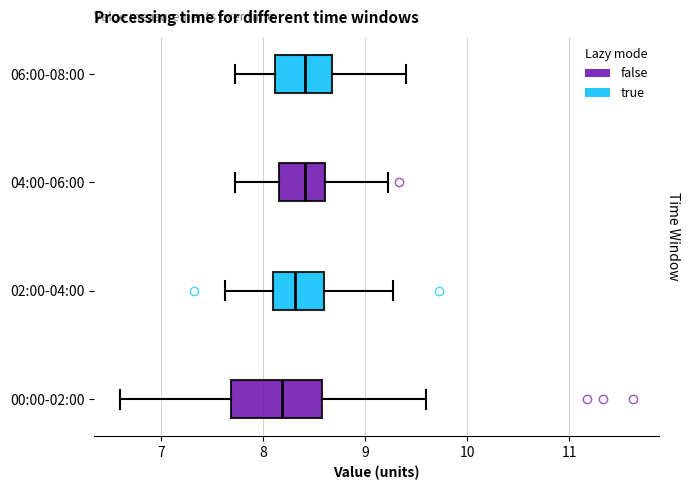

Comparing the boxes themselves (not the whiskers), which one is the widest?

00:00-02:00